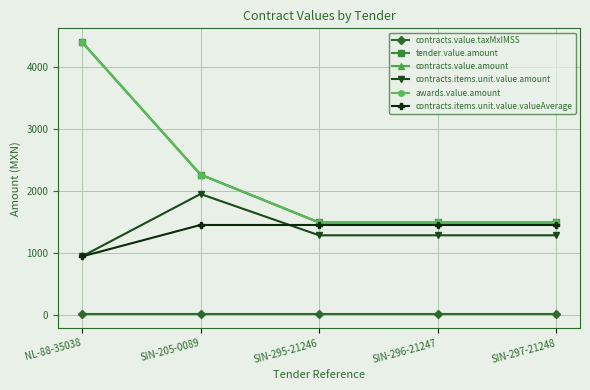

What is the approximate value of awards.value.amount at NL-88-35038?

4408.0